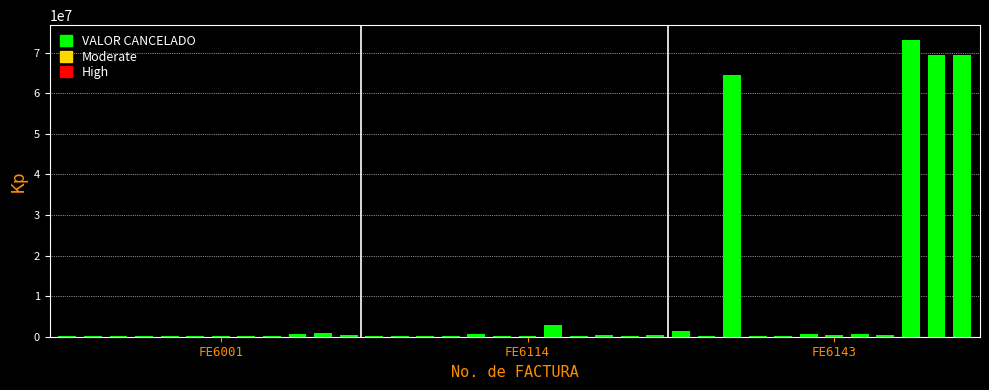

What is the sum of all values?

290857304